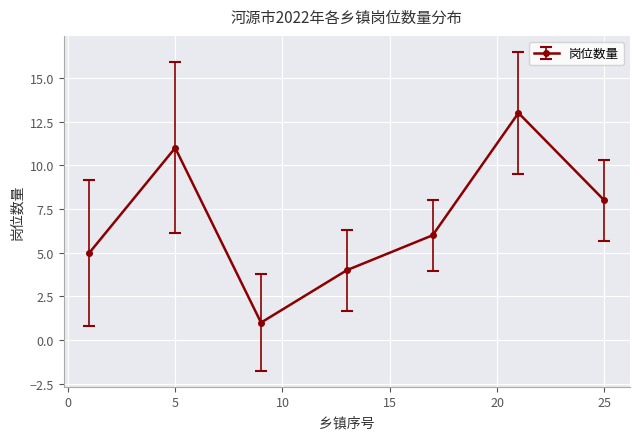

What is the difference between the maximum and second lowest values?

9